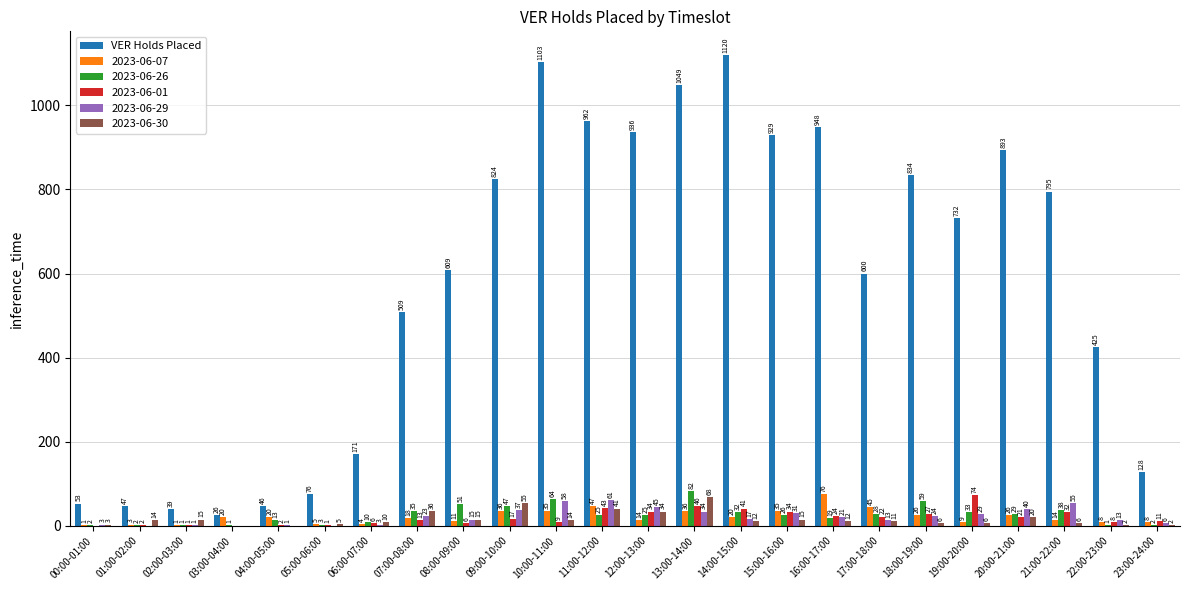

What is the sum of all 2023-06-01 values?

474